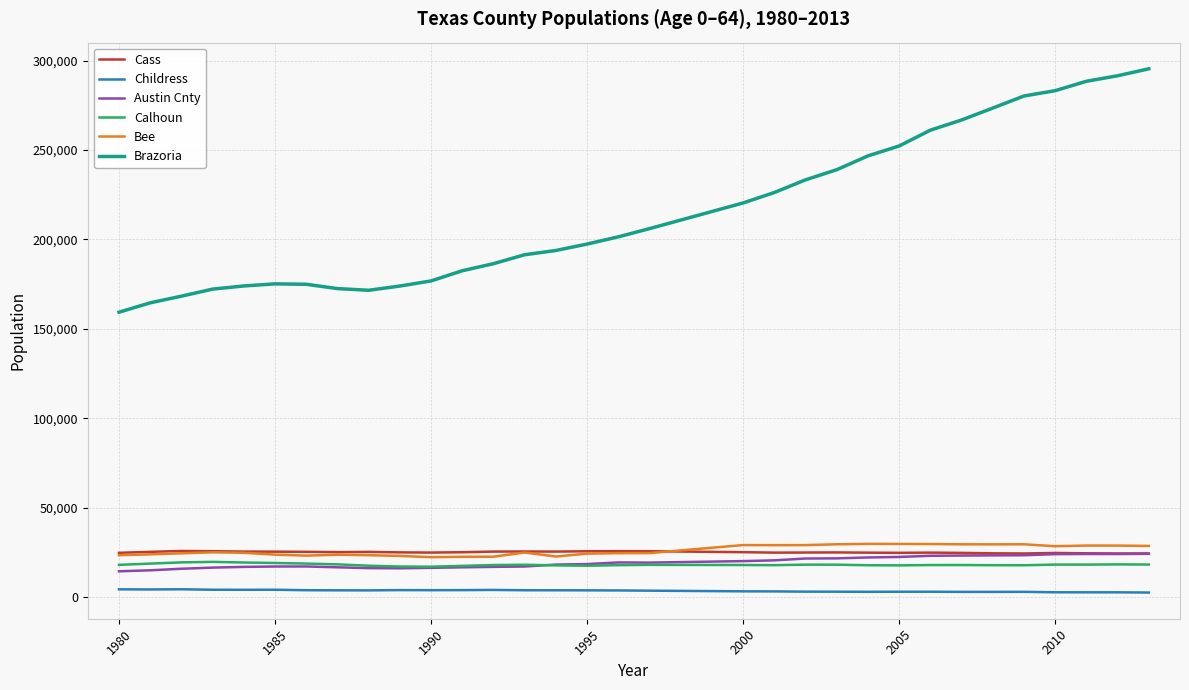

What is the difference between the maximum and minimum values in the Austin Cnty series?

9761